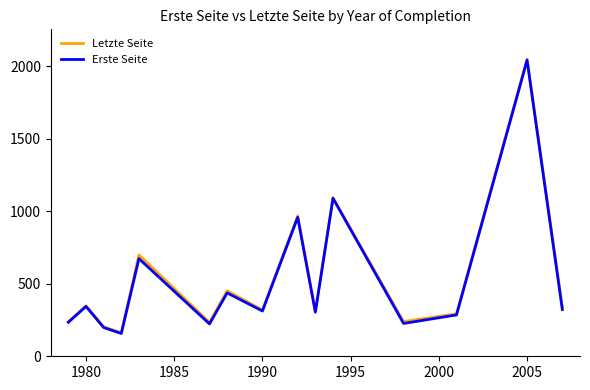

How many values in the Letzte Seite series are below 319?

7